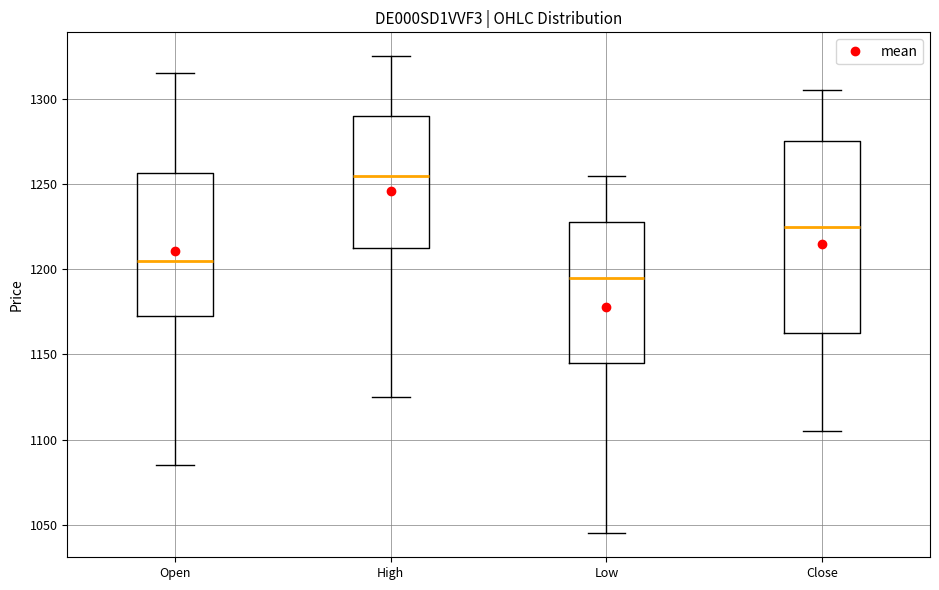

Where does the lower whisker of the box for Close end on the y-axis? The values are not printed on the chart, so give them approximately, as read against the axis.

1105